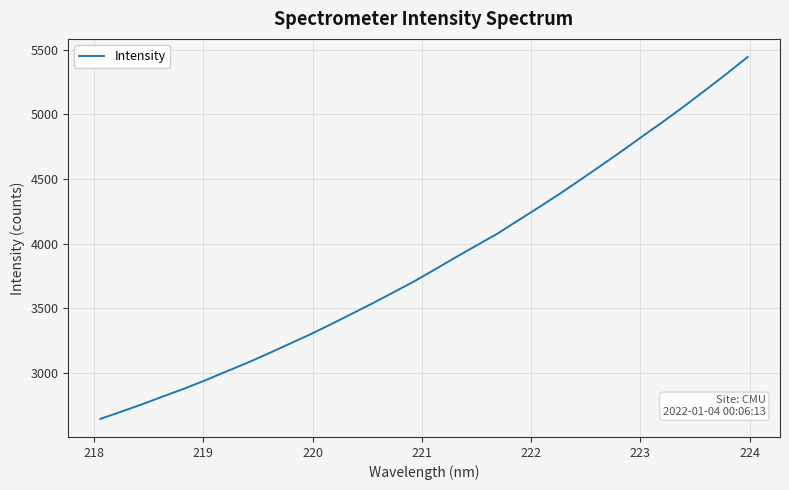

What is the smallest value displayed?

2646.9